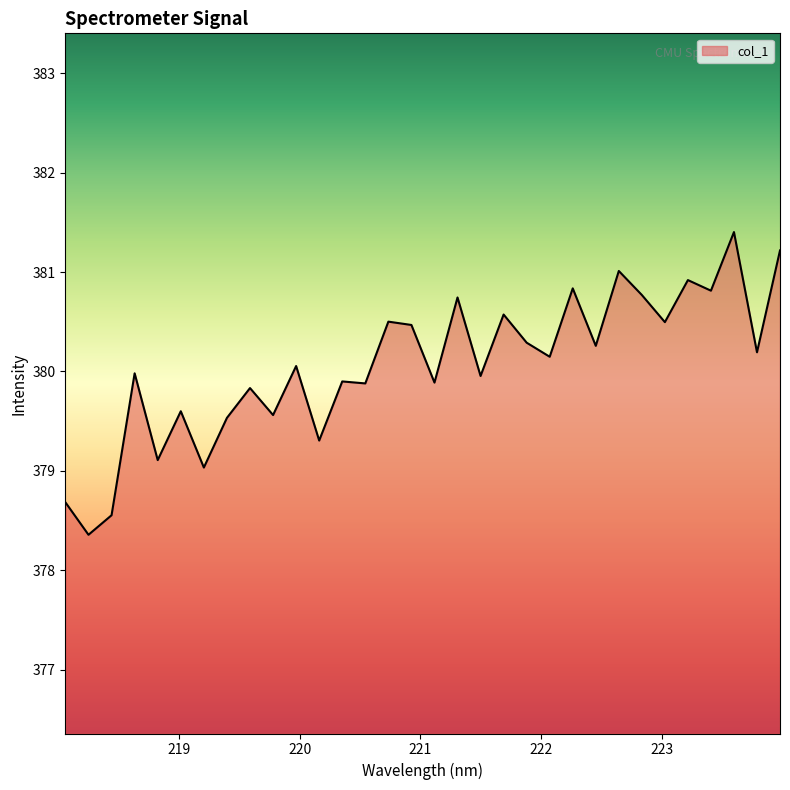

What is the minimum value shown in the chart?

378.4